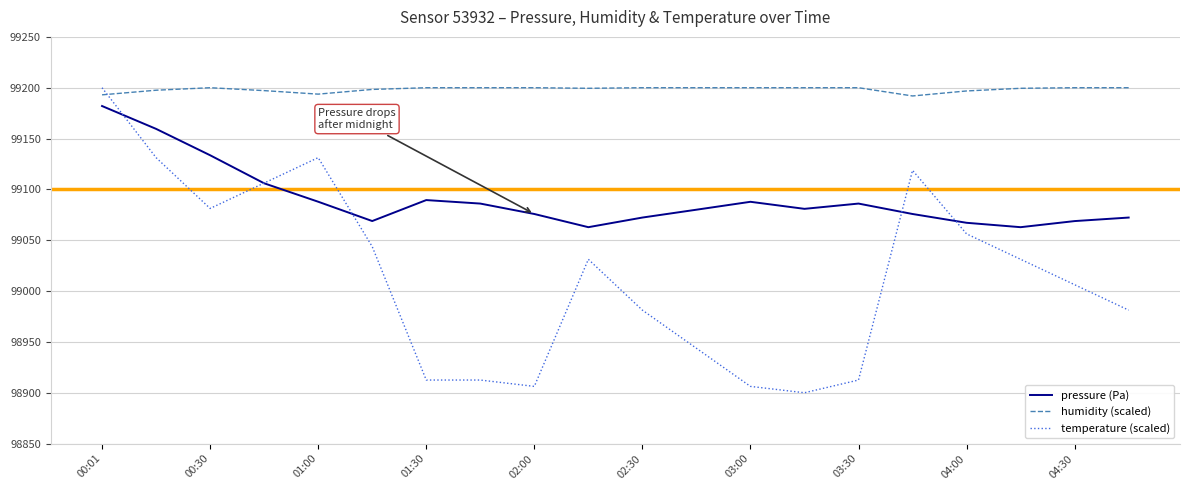

Does the chart have visible grid lines?

Yes